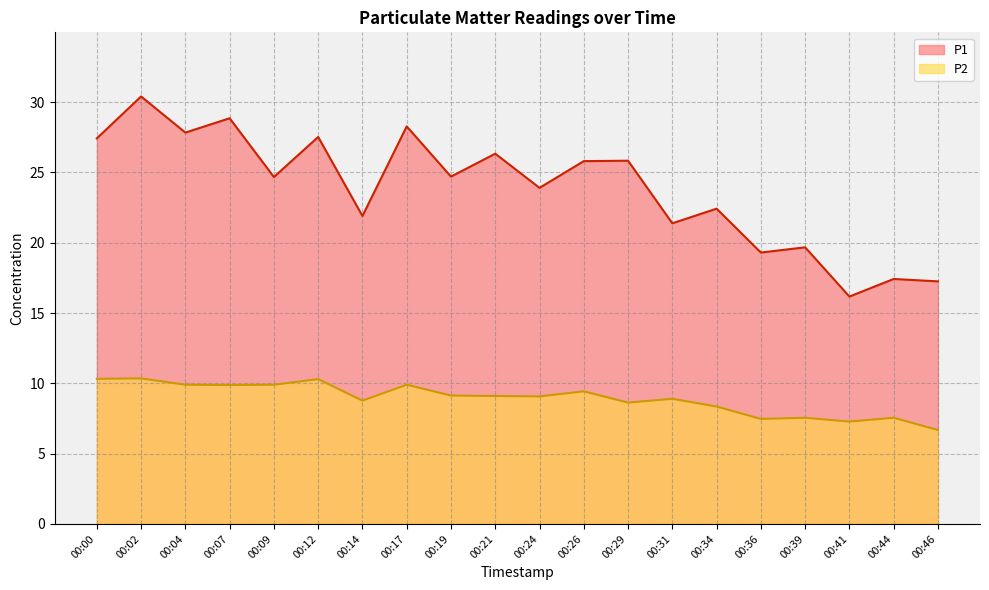

In P1, how many points are lower than both neighbors (excluding endpoints)?

8